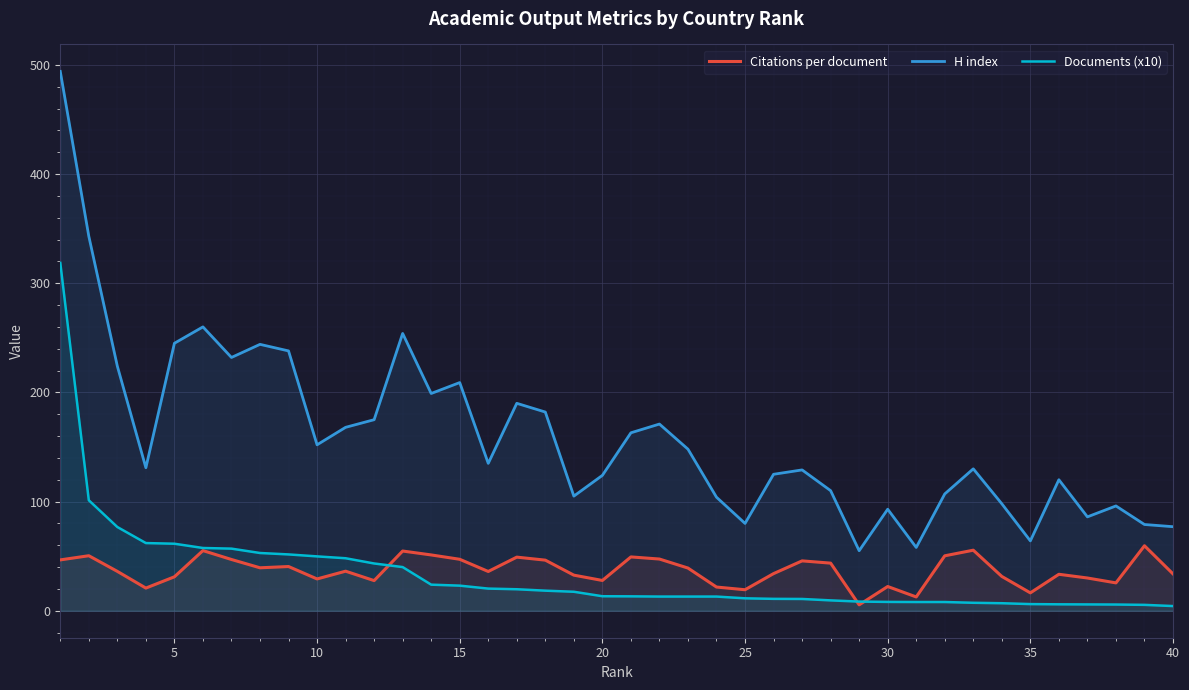

What is the maximum value shown in the chart?

494.0